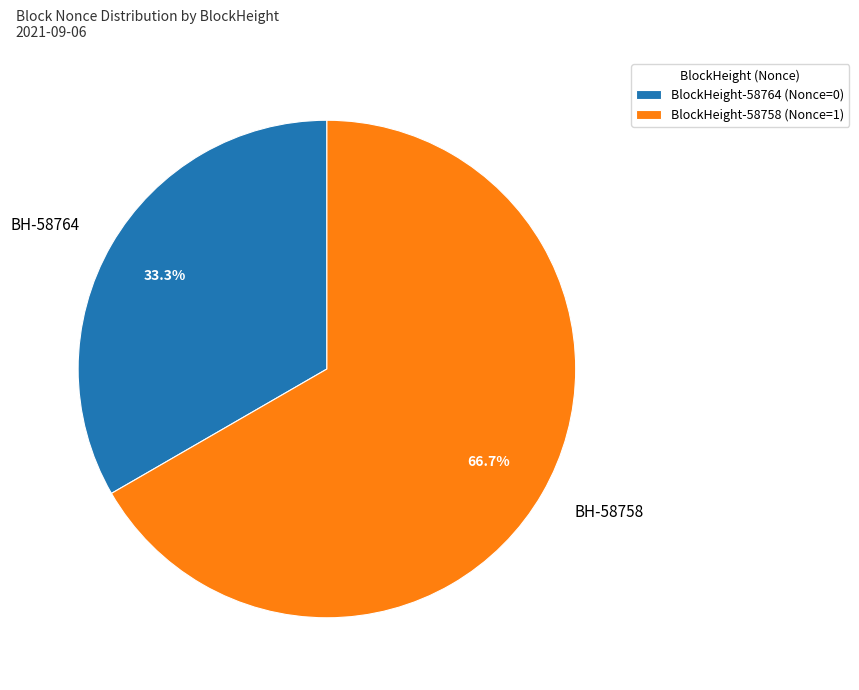

Count the number of slices in the pie.

2